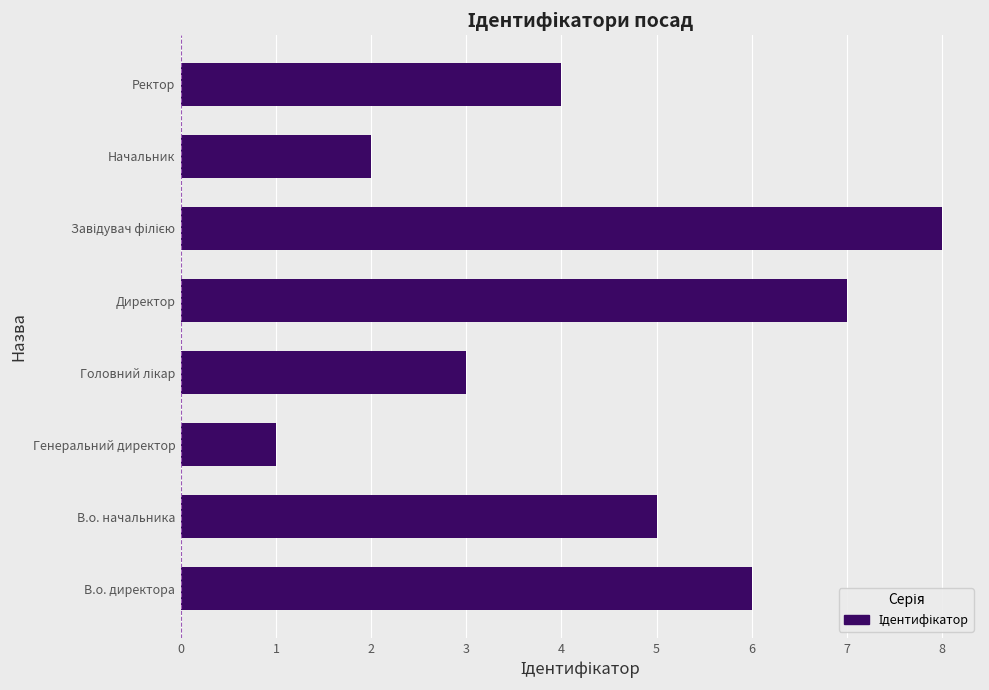

Reading bottom to top, list all the values displayed in this chart.

6	5	1	3	7	8	2	4